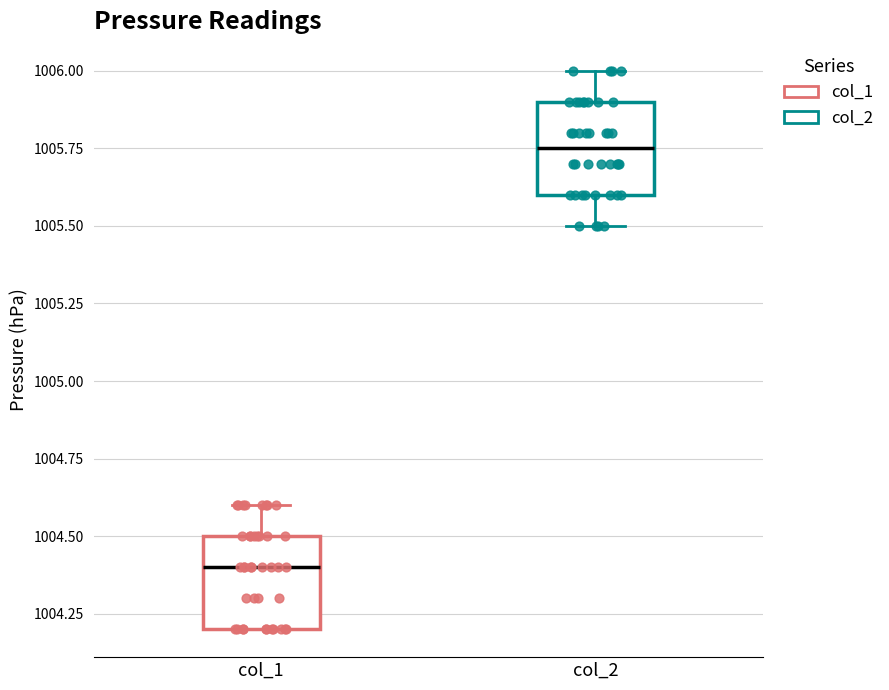

Reading left to right, transcribe this box plot: for each box, give where its median line is, the range the box spans, and where its two whiskers end, as read against the y-axis. The values are not printed on the chart, so give them approximately, as read against the axis.

col_1: median 1004.40, box 1004.20 to 1004.50, whiskers 1004.20 to 1004.60
col_2: median 1005.75, box 1005.60 to 1005.90, whiskers 1005.50 to 1006.00